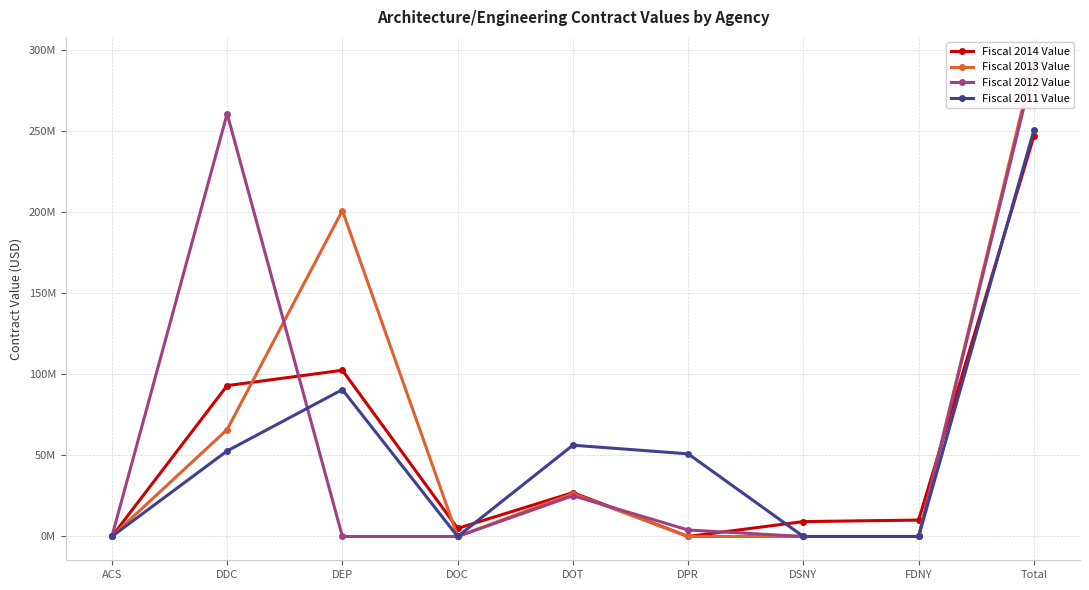

At how many categories does at least one series exceed 214749875?

2